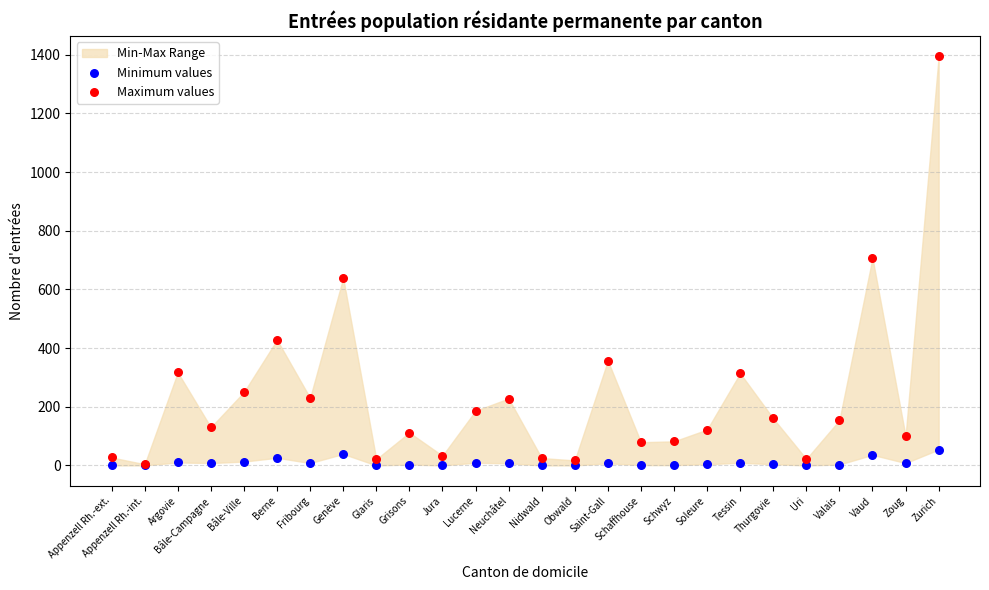

Which series contains the highest Y value?

Maximum values